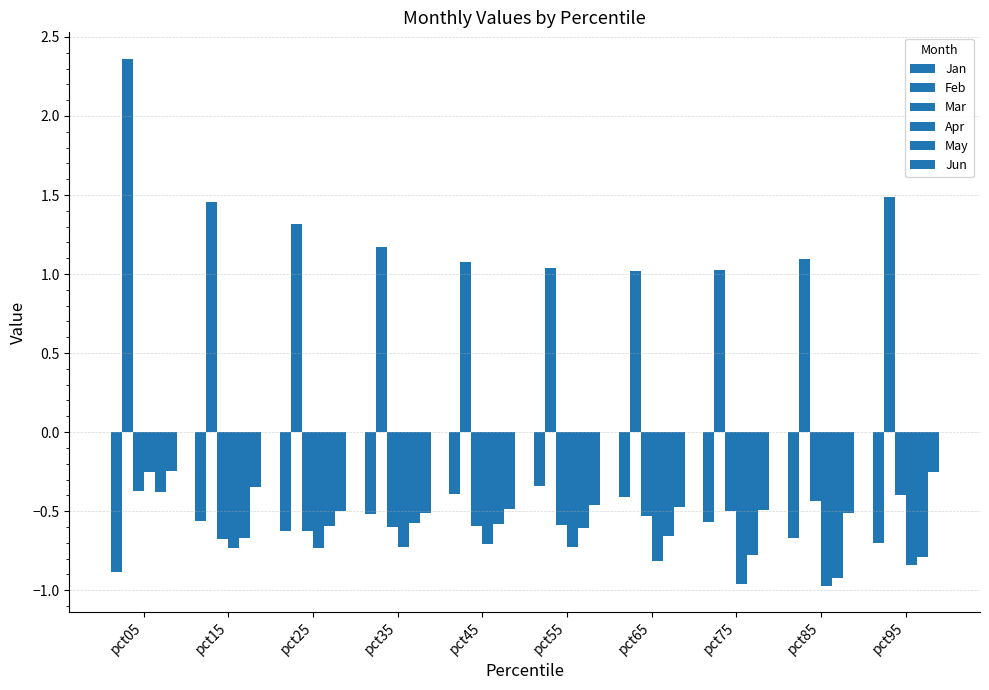

How many groups of bars are there?

10